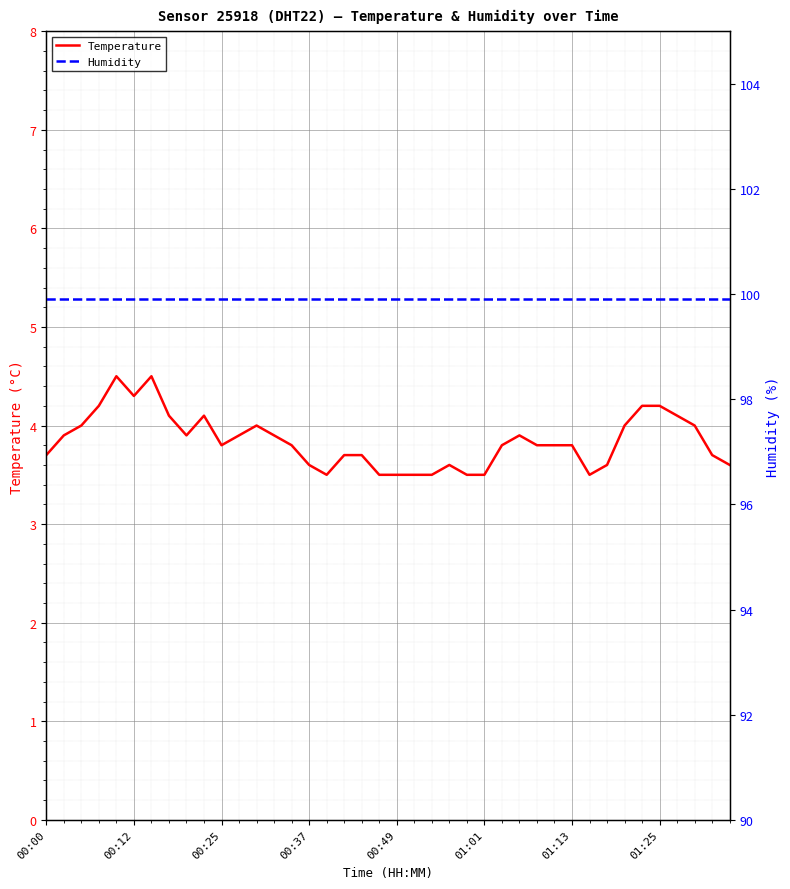

What is the value of the Temperature point at the 38th from the left?

4.0